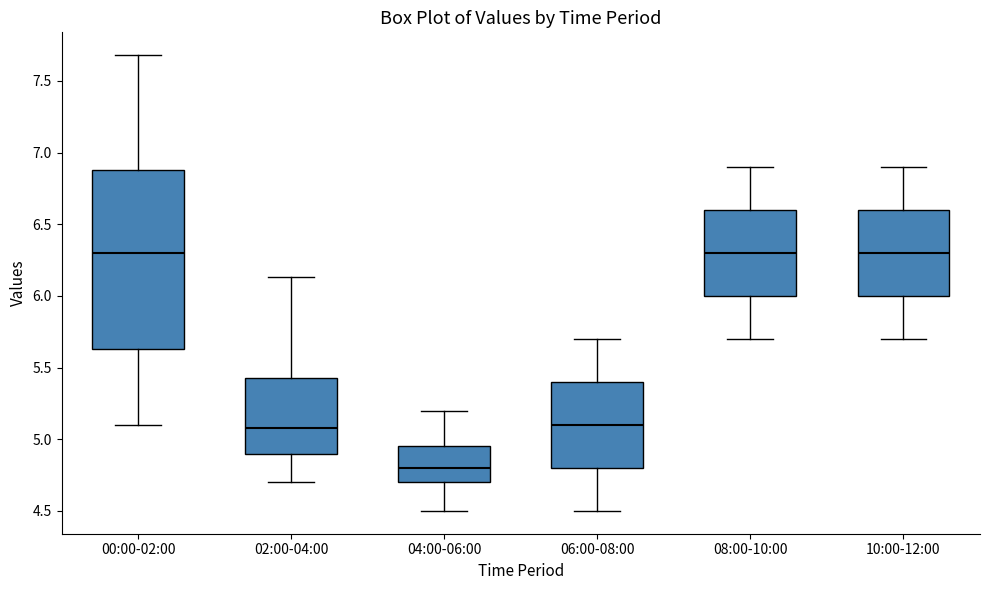

Reading left to right, transcribe this box plot: for each box, give where its median line is, the range the box spans, and where its two whiskers end, as read against the y-axis. The values are not printed on the chart, so give them approximately, as read against the axis.

00:00-02:00: median 6.30, box 5.65 to 6.90, whiskers 5.10 to 7.70
02:00-04:00: median 5.10, box 4.90 to 5.45, whiskers 4.70 to 6.15
04:00-06:00: median 4.80, box 4.70 to 4.95, whiskers 4.50 to 5.20
06:00-08:00: median 5.10, box 4.80 to 5.40, whiskers 4.50 to 5.70
08:00-10:00: median 6.30, box 6.00 to 6.60, whiskers 5.70 to 6.90
10:00-12:00: median 6.30, box 6.00 to 6.60, whiskers 5.70 to 6.90